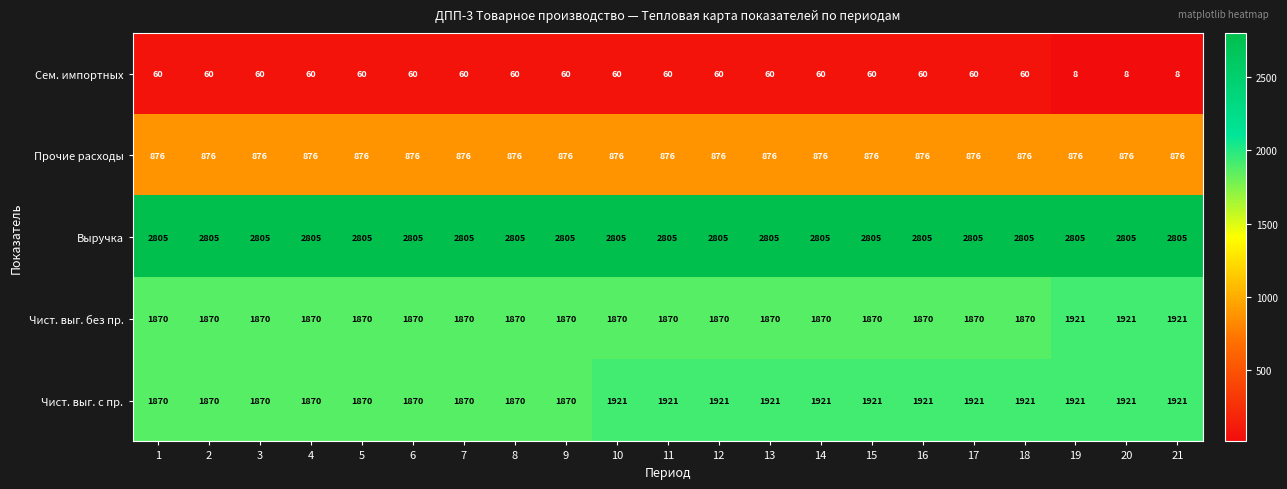

What is the lowest value of the Прочие расходы series?

876